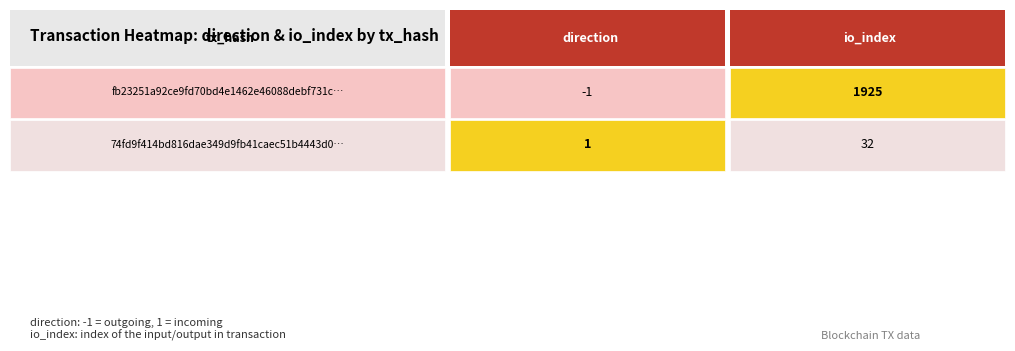

The value of fb23251a92ce9fd70bd4e1462e46088debf731c at 0 is -1. True or false?

True